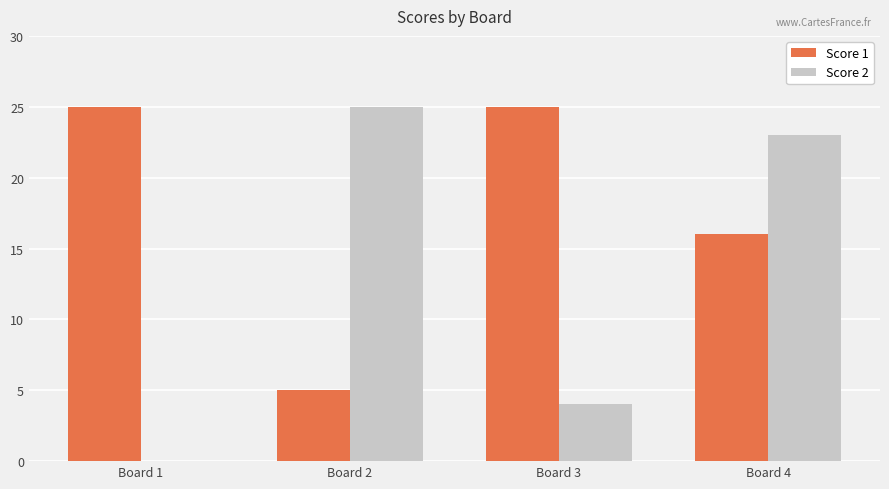

How many groups of bars are there?

4